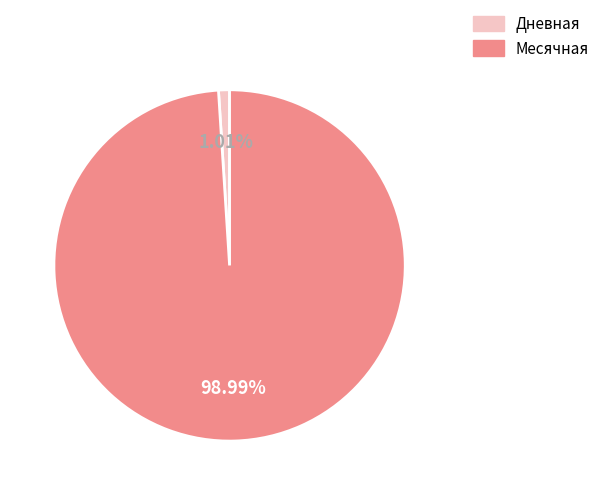

Rank the categories by value from highest to lowest.

Месячная, Дневная